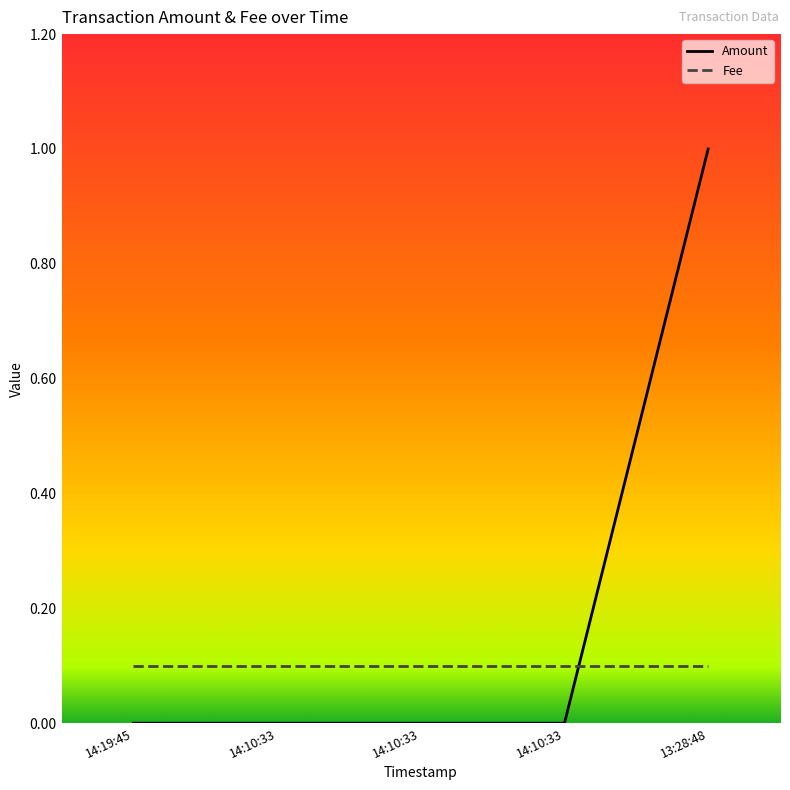

List the series in order of their overall mean, highest first.

Amount, Fee